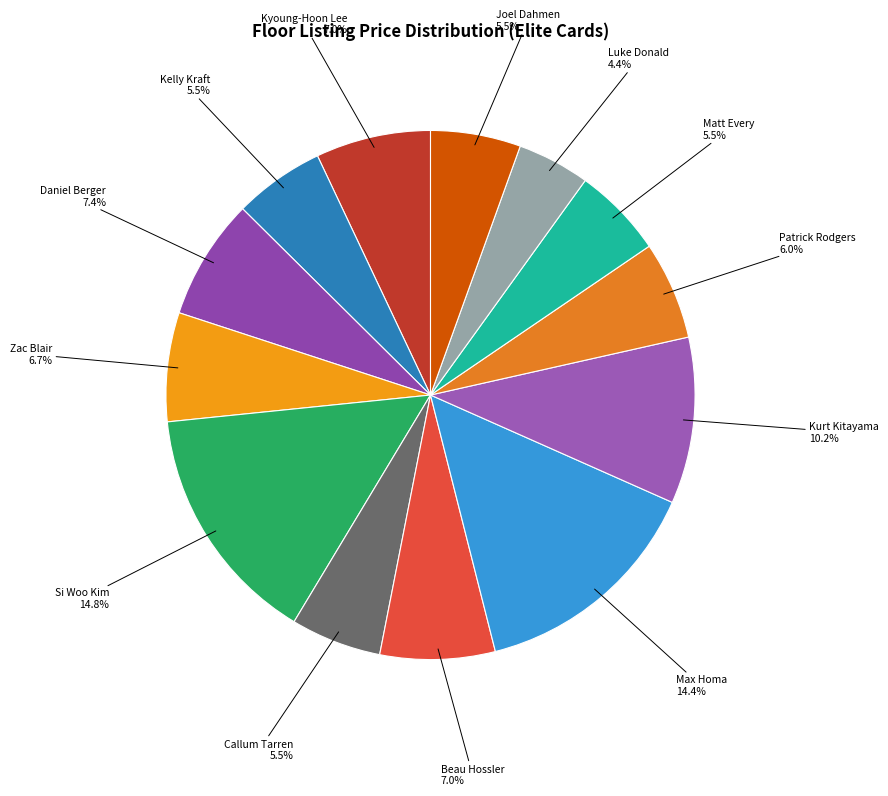

Which category has the smallest portion of the pie?

Luke Donald